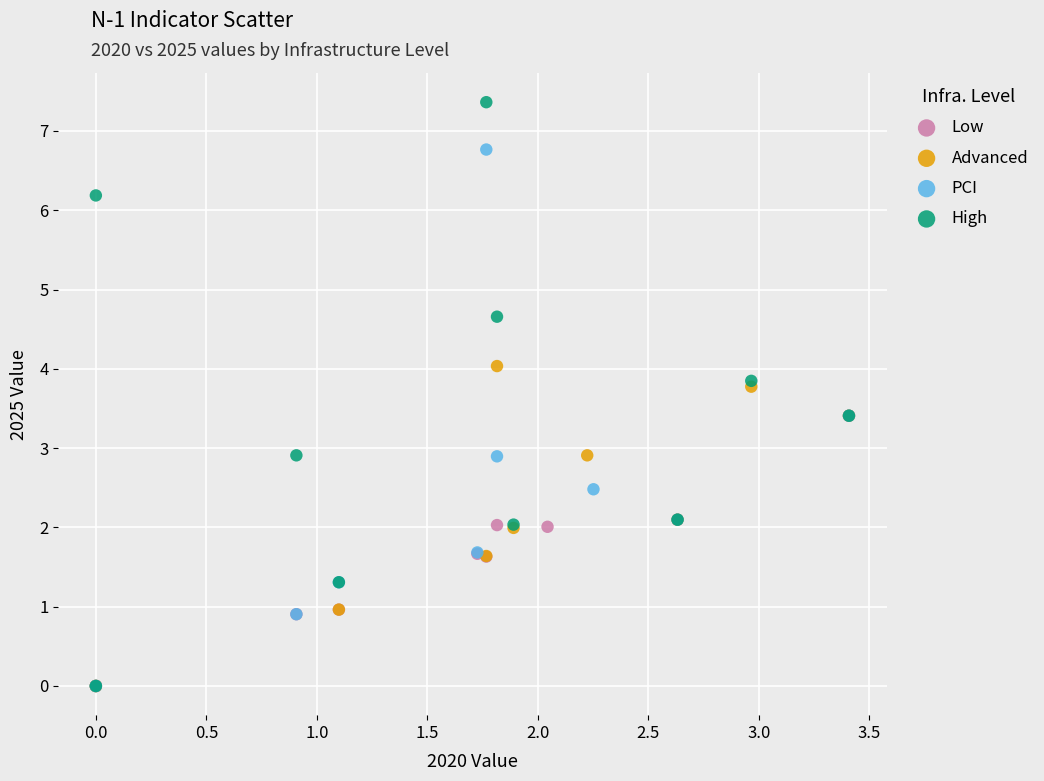

Which series has the widest spread of Y values?

High